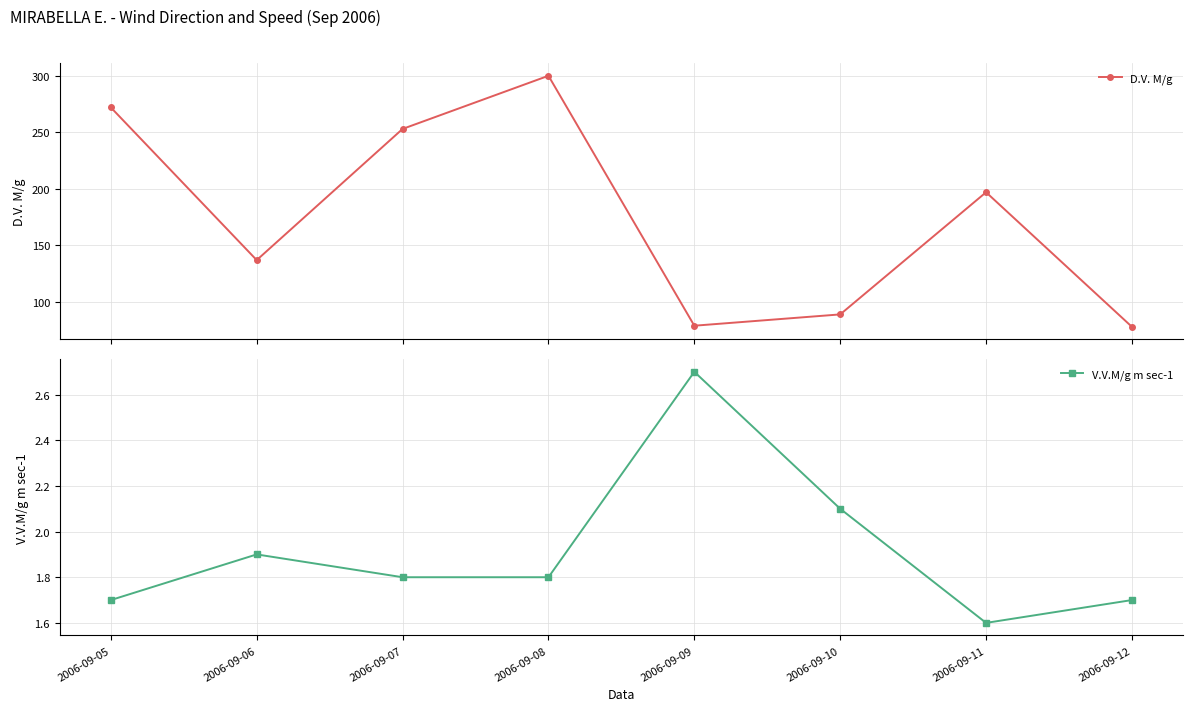

Reading left to right, extract all data points from this chart.

D.V. M/g: 272.0	137.0	253.0	300.0	79.0	89.0	197.0	78.0
V.V.M/g m sec-1: 1.7	1.9	1.8	1.8	2.7	2.1	1.6	1.7